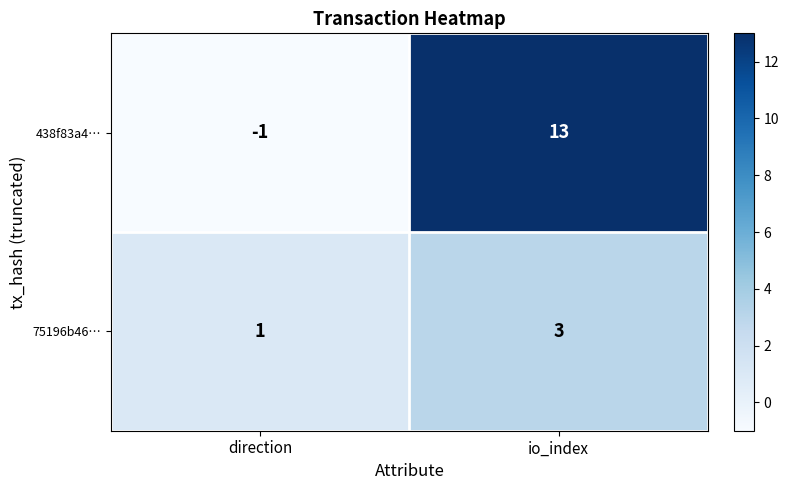

At which category is the sum across all series the highest?

io_index